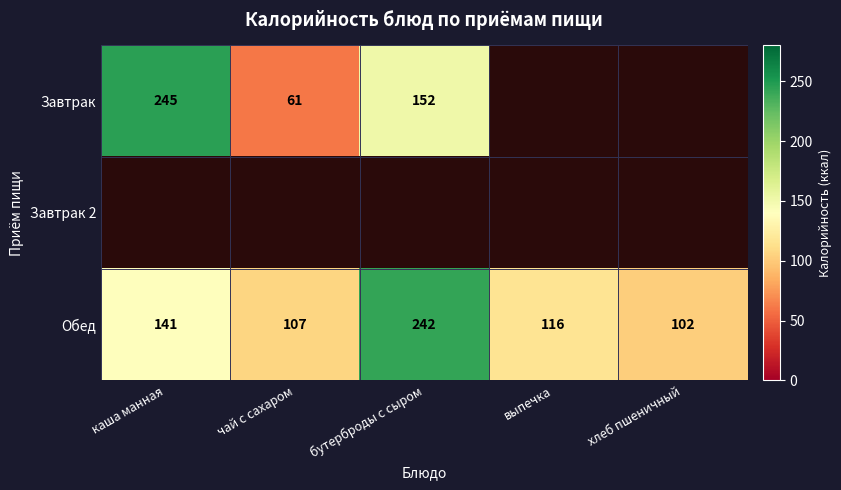

At how many categories does at least one series exceed 78?

5